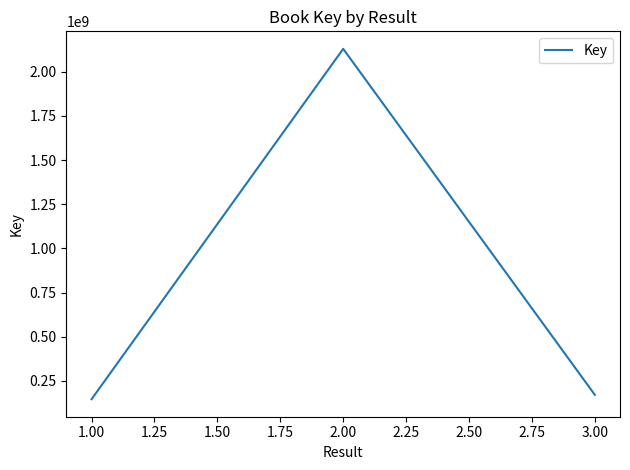

Reading right to left, list all the values displayed in this chart.

171420584	2128889682	146714229